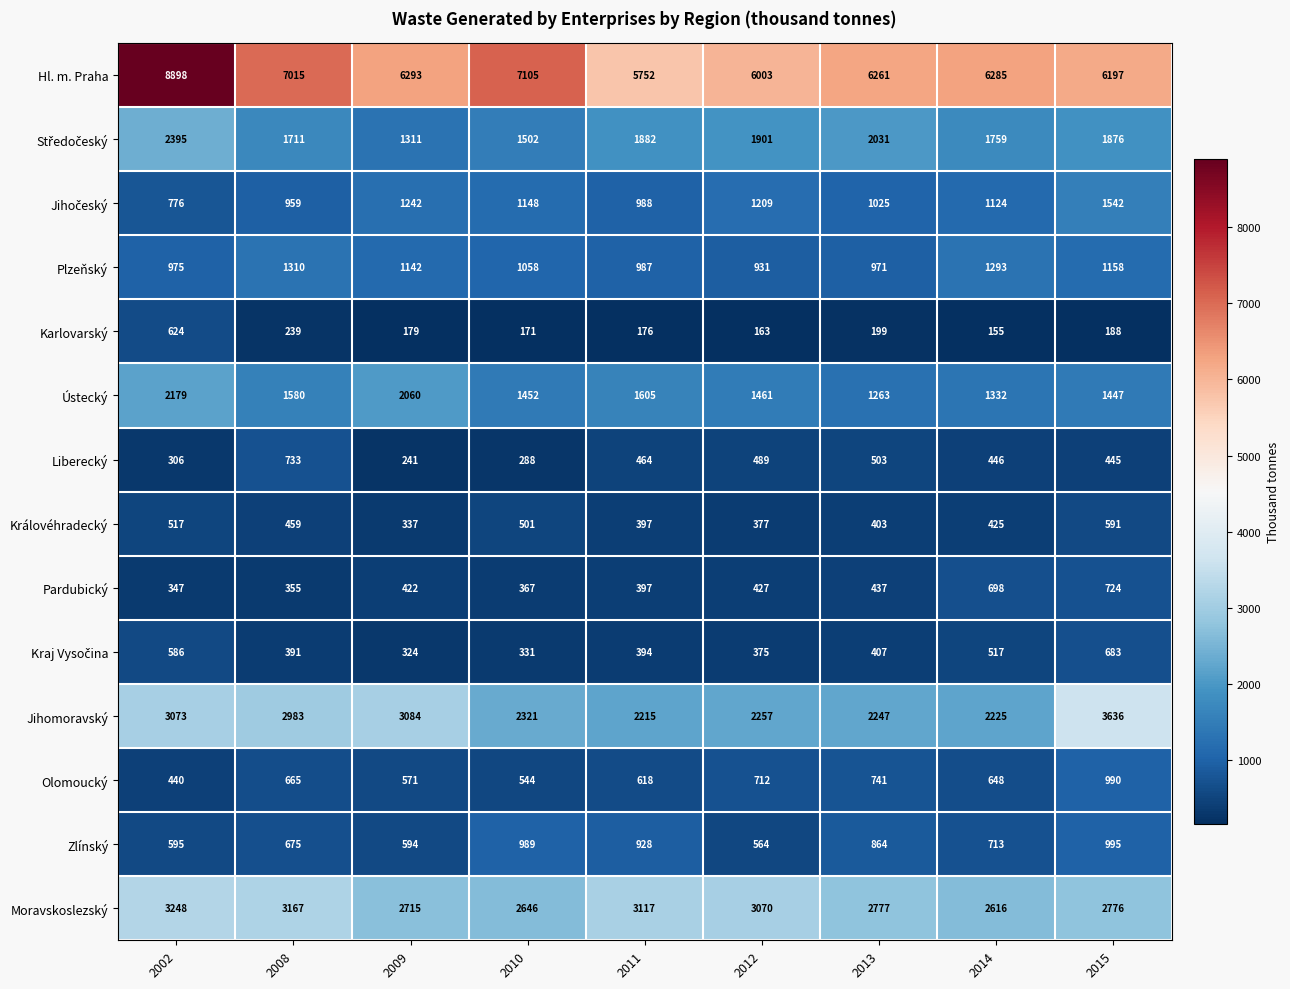

Between 2011 and 2013, which series saw the biggest shift?

Hl. m. Praha